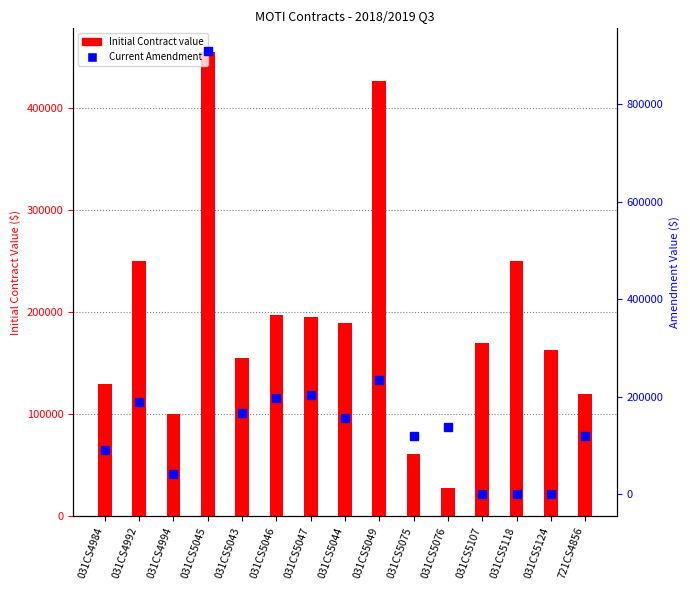

What is the approximate value of Initial Contract value at 031CS5107?

170000